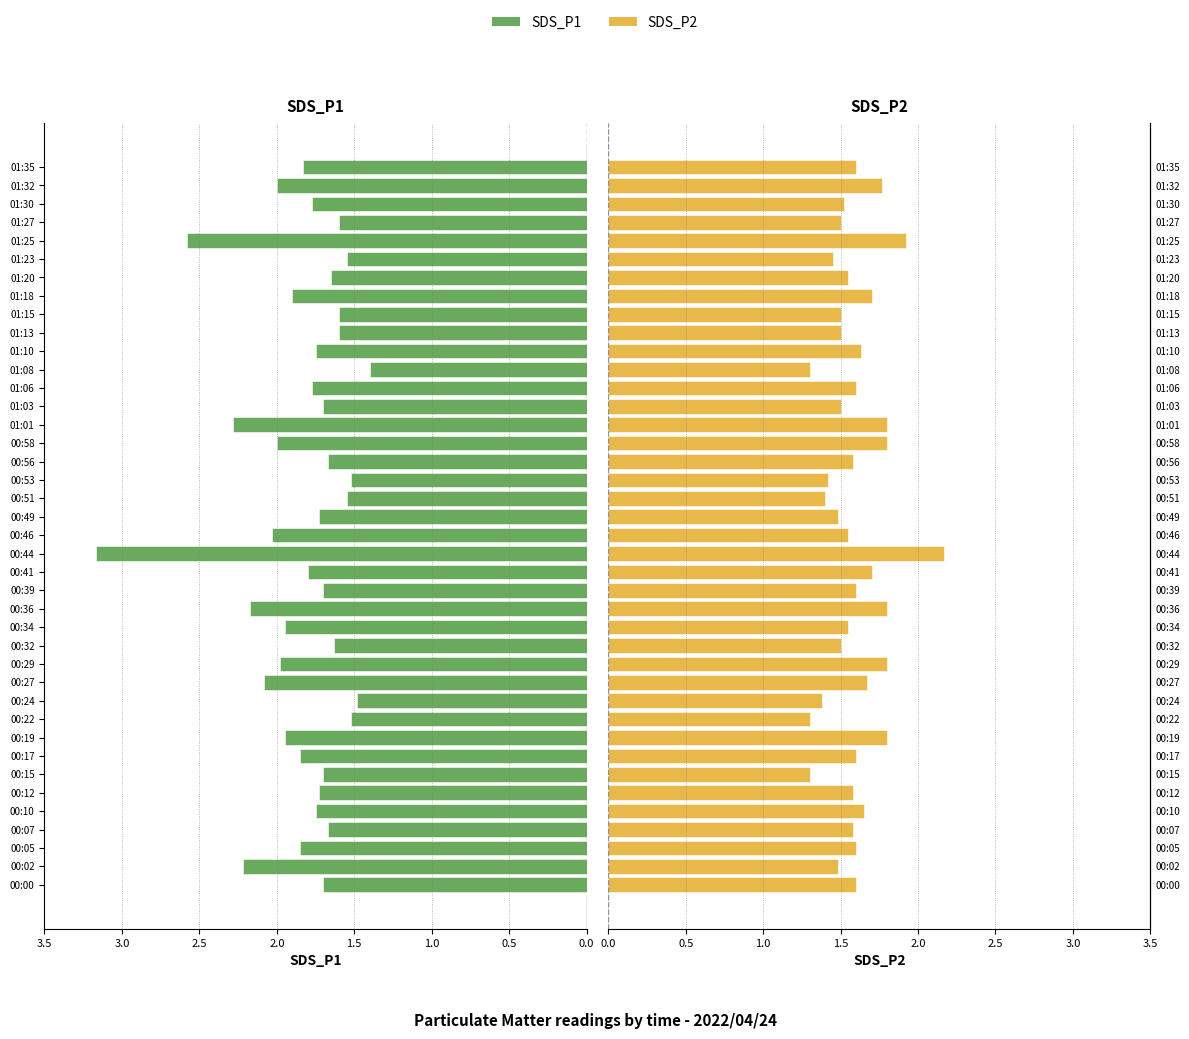

Which series has the largest total across all categories?

SDS_P1